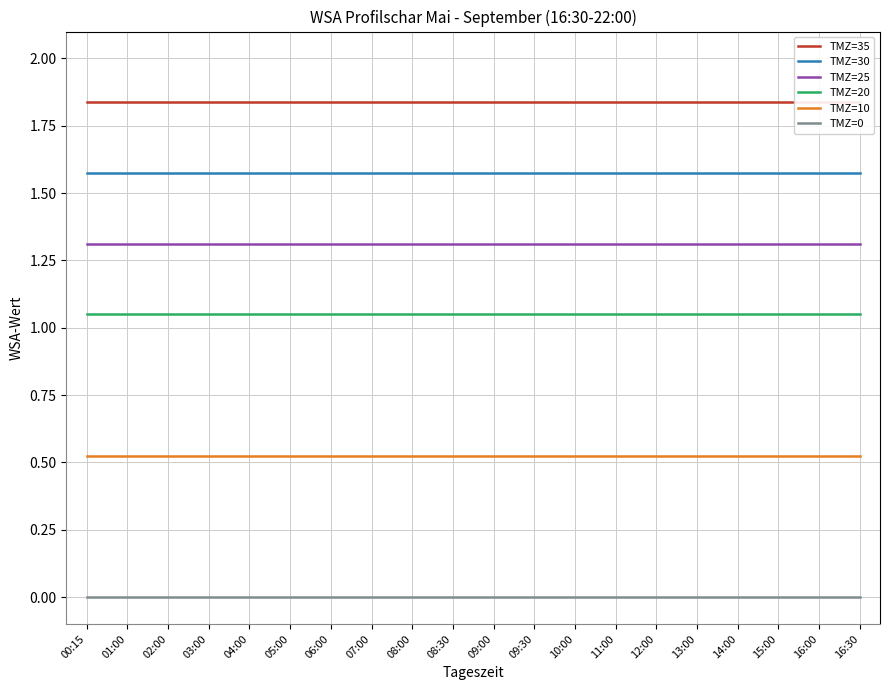

Rank the series at 05:00 from highest to lowest value.

TMZ=35, TMZ=30, TMZ=25, TMZ=20, TMZ=10, TMZ=0